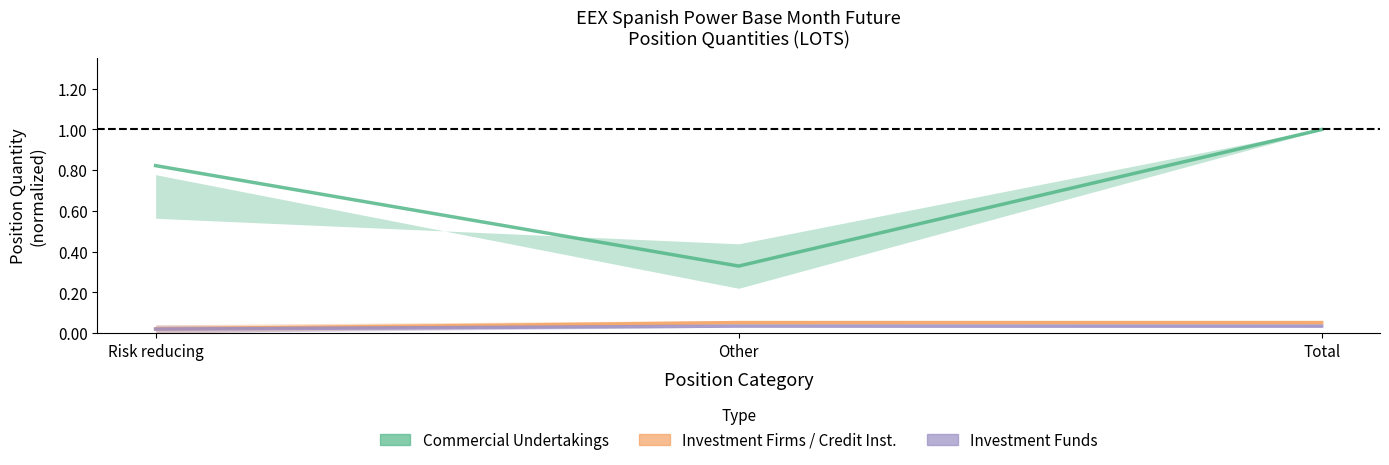

Reading right to left, extract all data points from this chart.

Commercial: Total=1.0	Other=0.3	Risk reducing=0.8
Investment Firms: Total=0.1	Other=0.1	Risk reducing=0.0
Investment Funds: Total=0.0	Other=0.0	Risk reducing=0.0